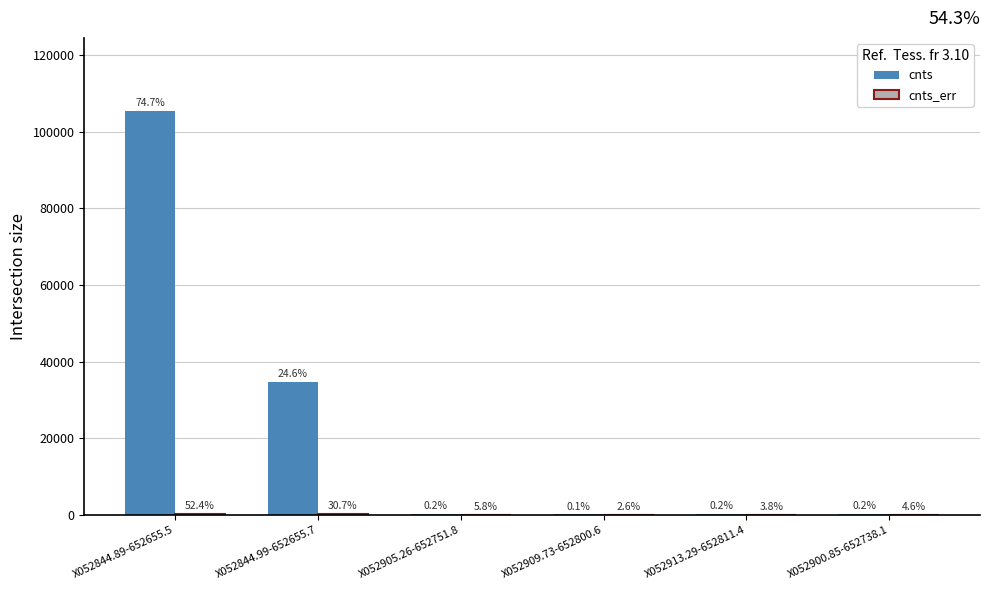

True or false: cnts_err has a value of 39.6 at X052905.26-652751.8.

True